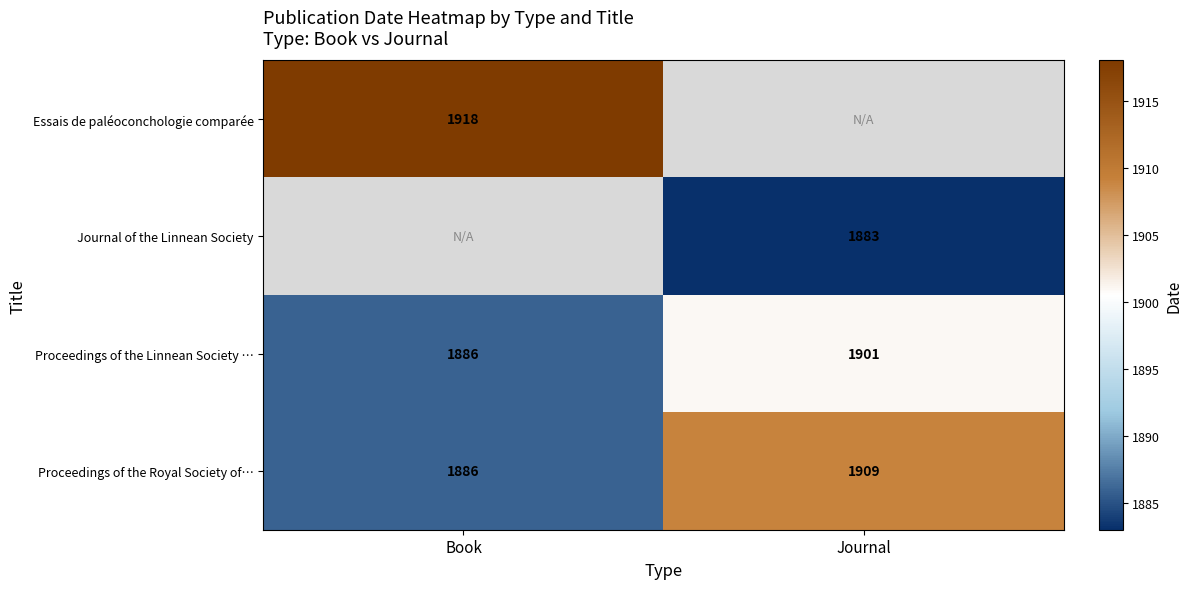

What value does the Proceedings of the Royal Society of… series have at Book, to the nearest 10?

1890